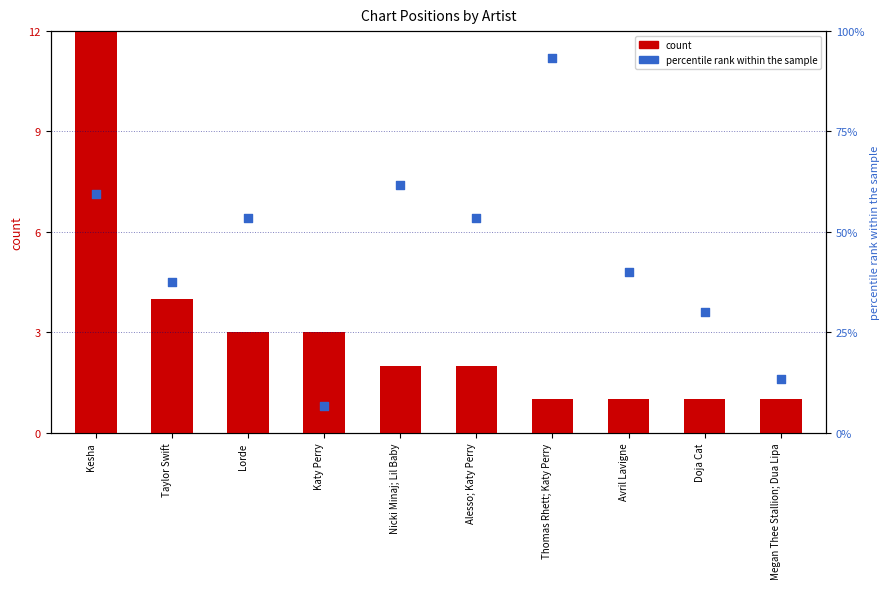

Which series has the largest Y range (max minus min)?

avg rank (0=last, 100=first)